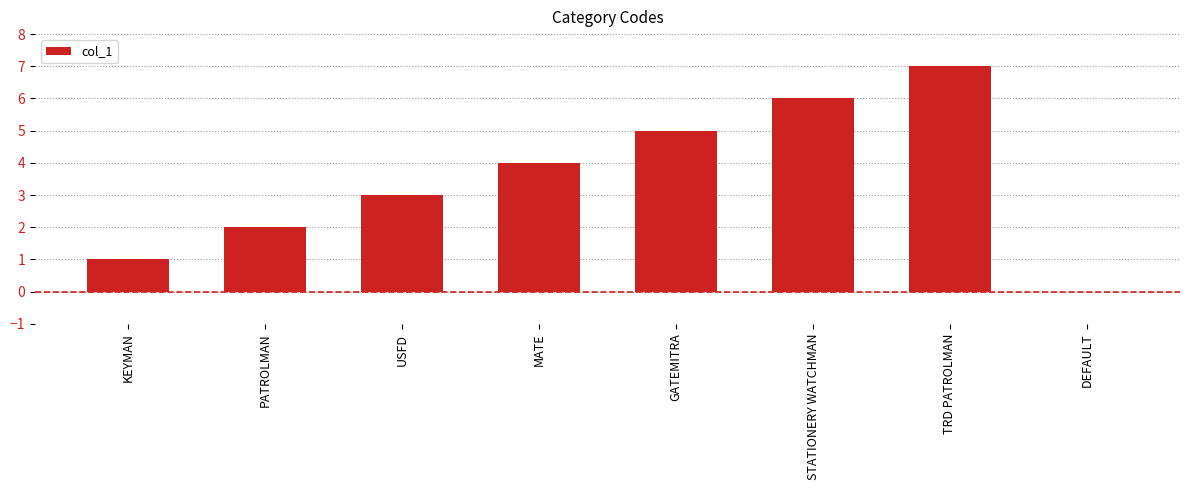

What is the sum of the values at MATE and STATIONERY WATCHMAN?

10